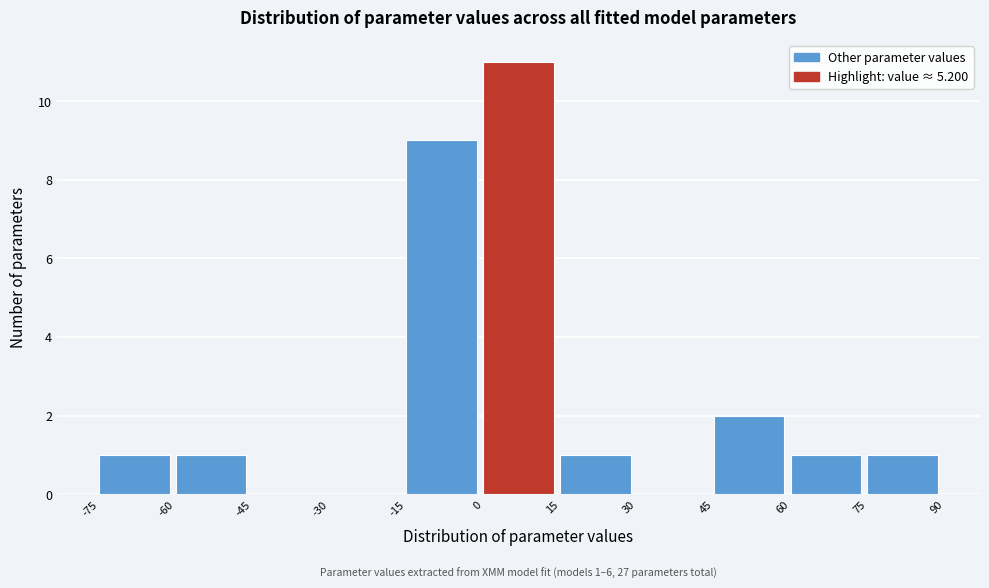

Which range on the x-axis has the tallest bar?

0 to 15